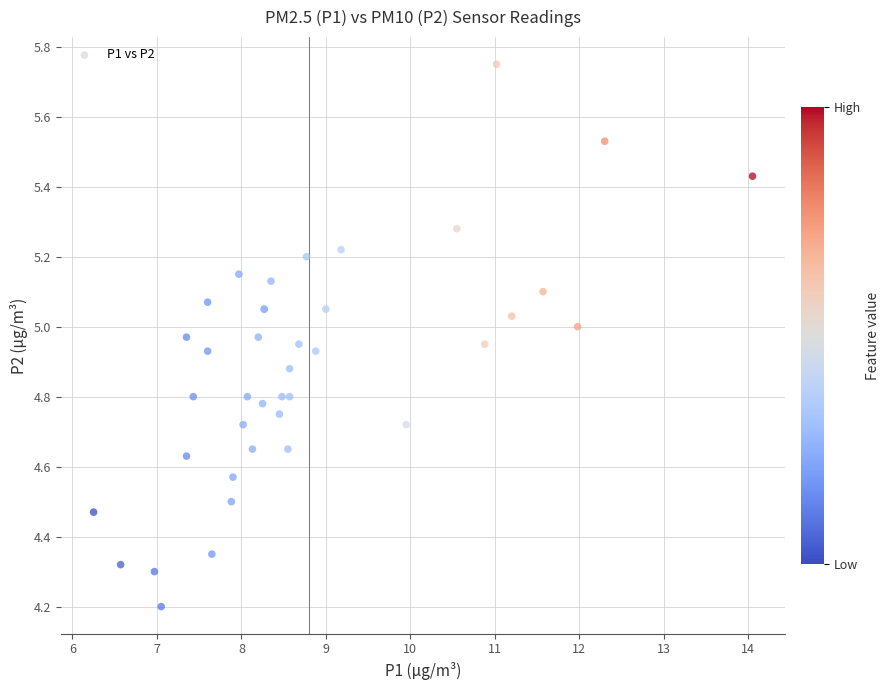

What Y value in the scatter plot is closest to 4?

4.2